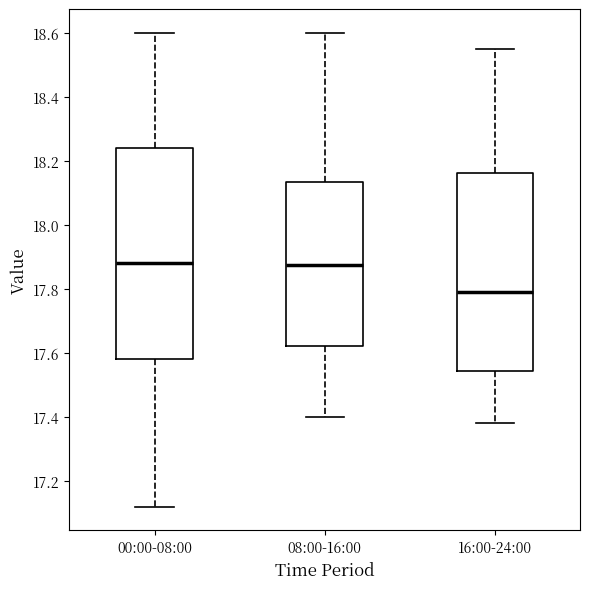

Where does the upper whisker of the box for 00:00-08:00 end on the y-axis? The values are not printed on the chart, so give them approximately, as read against the axis.

18.60